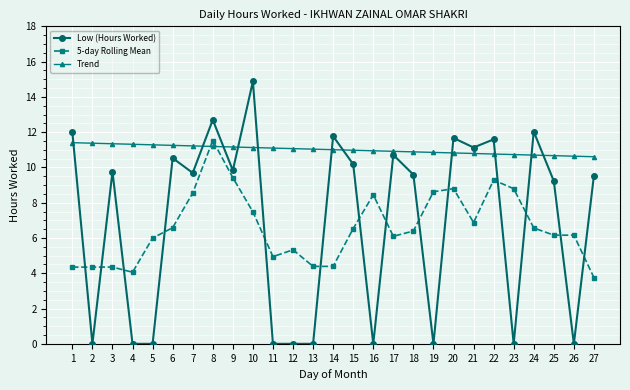

True or false: 5-day Rolling Mean has more than 1 points higher than both neighbors.

True